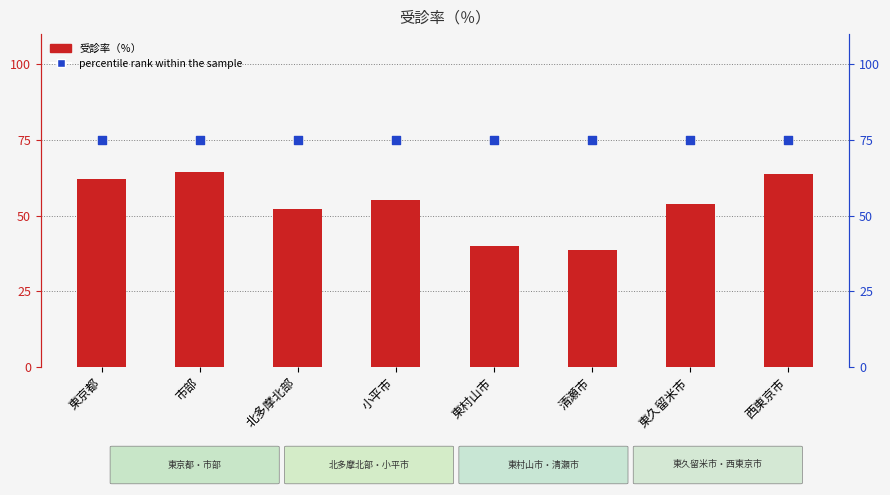

Which series contains the lowest Y value?

受診率（％）